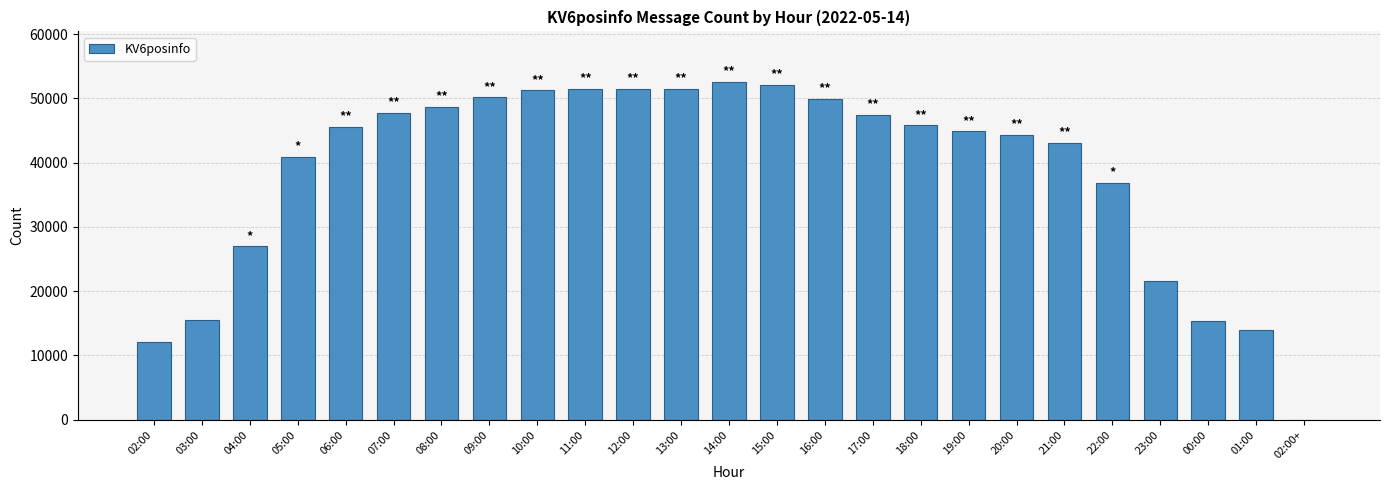

The value at 10:00 is 66828. True or false?

False